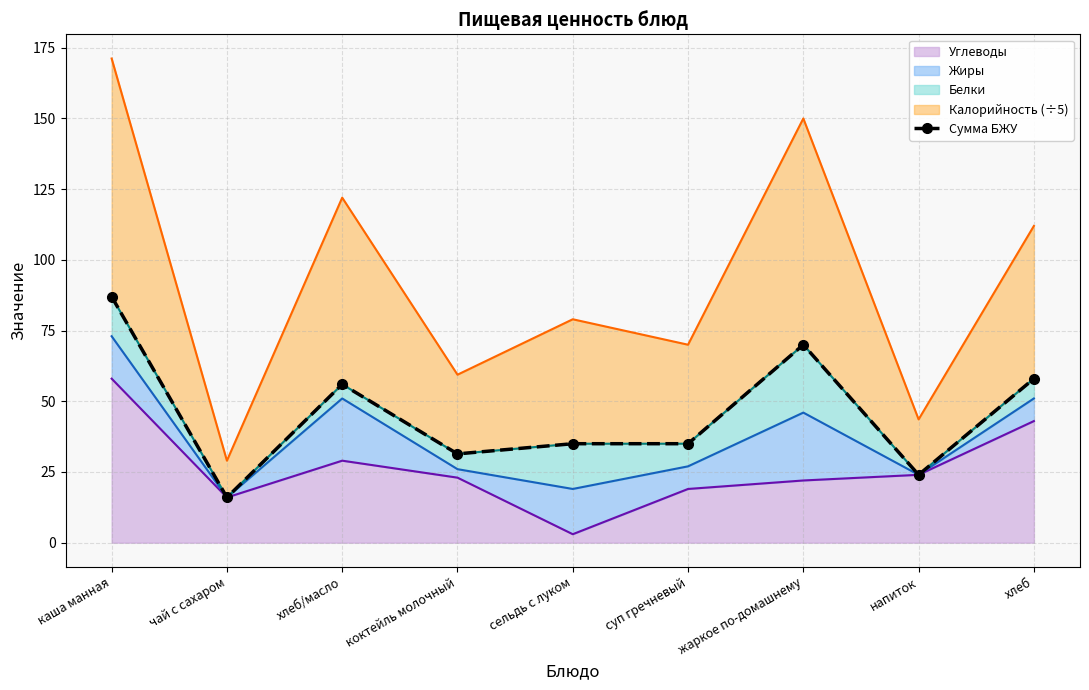

How many points are higher than both their immediate neighbors (excluding endpoints)?

2